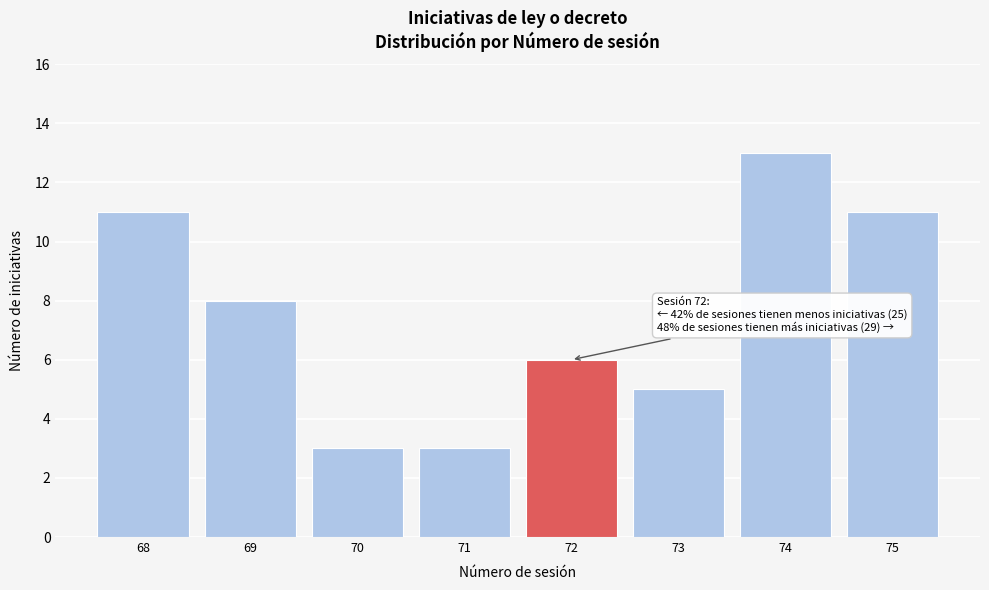

Over which range of the x-axis is the bar tallest?

73.5 to 74.5